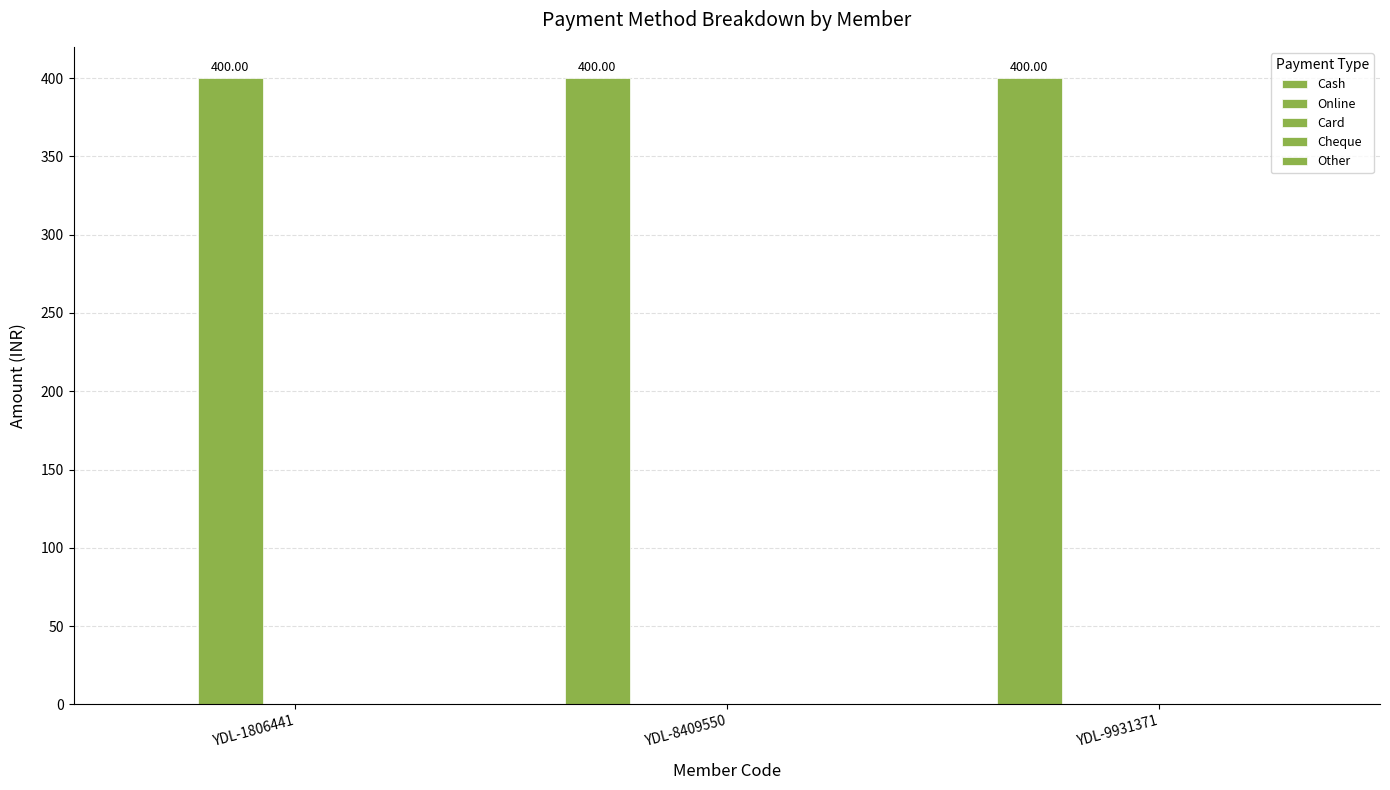

Count the number of data series in this chart.

2